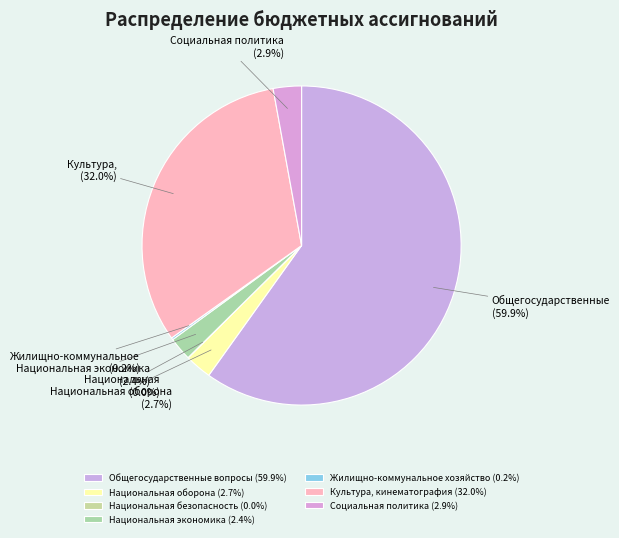

How many segments does this pie chart have?

7